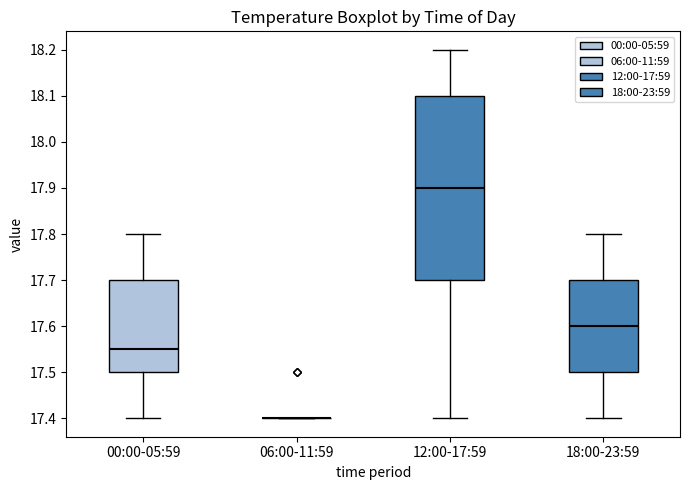

Reading left to right, read every box against the y-axis: the position of its median line, the range the box covers, and the ends of its whiskers. The values are not printed on the chart, so give them approximately, as read against the axis.

00:00-05:59: median 17.55, box 17.50 to 17.70, whiskers 17.40 to 17.80
06:00-11:59: box collapsed to a line at 17.40, whiskers 17.40 to 17.40
12:00-17:59: median 17.90, box 17.70 to 18.10, whiskers 17.40 to 18.20
18:00-23:59: median 17.60, box 17.50 to 17.70, whiskers 17.40 to 17.80